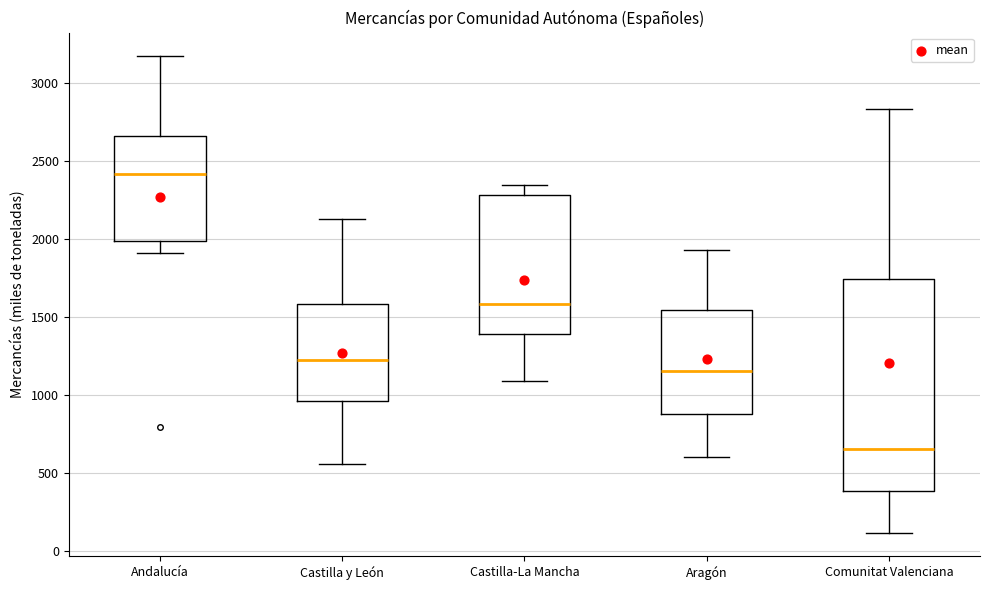

Which box is the tallest, from its lower edge to its upper edge?

Comunitat Valenciana